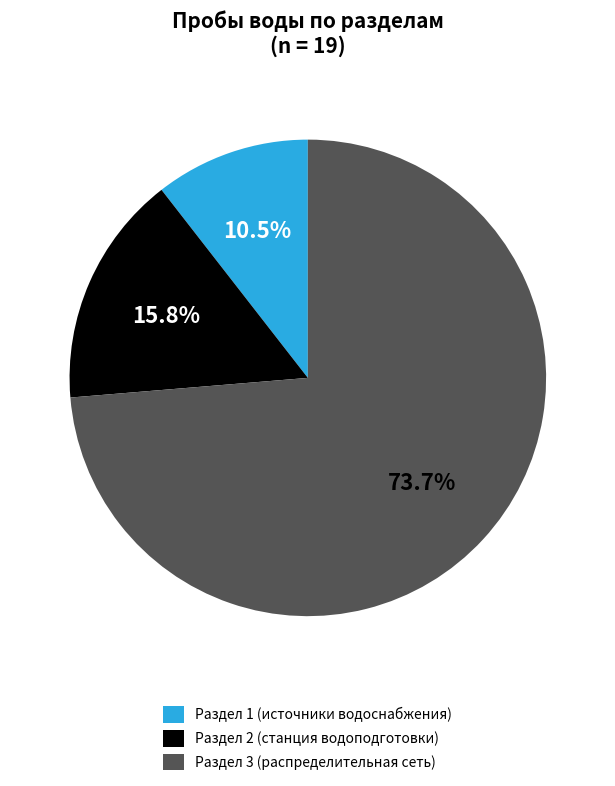

What portion of the pie excludes Раздел 1 (источники водоснабжения)?

89.5%